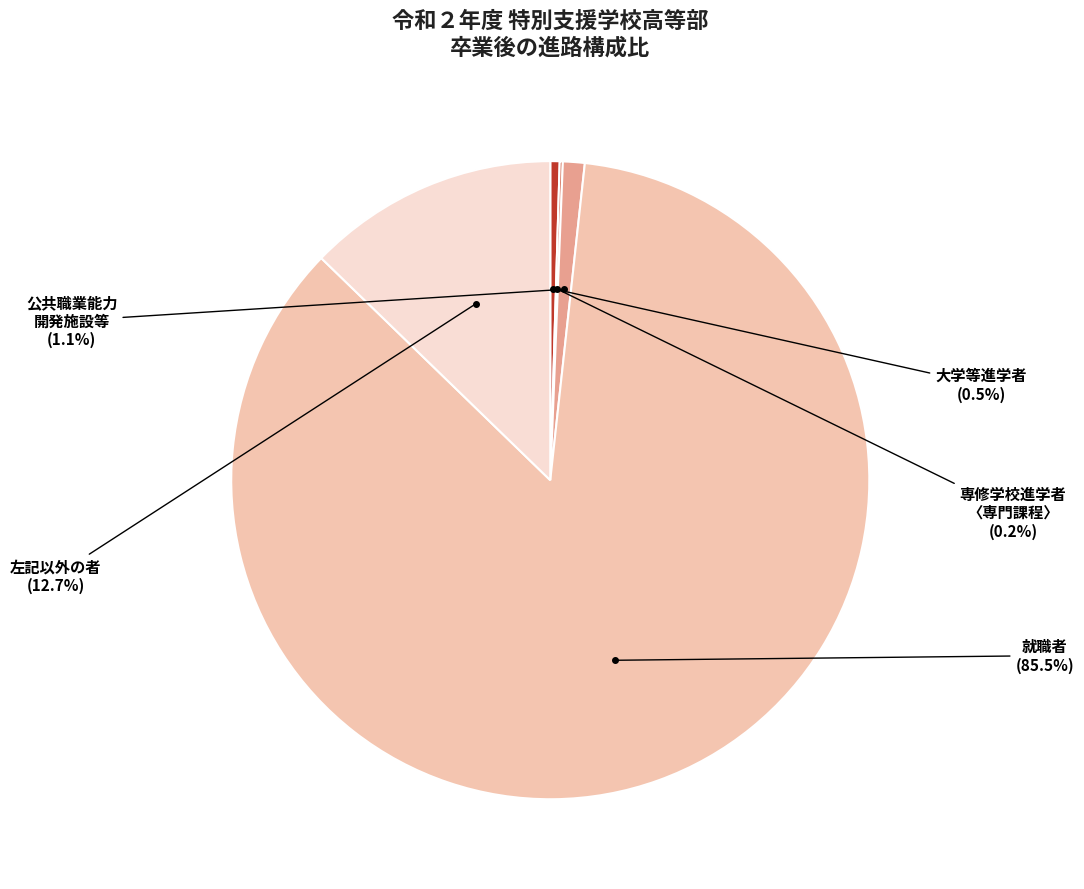

Which has a higher value, 公共職業能力 開発施設等 or 左記以外の者?

左記以外の者